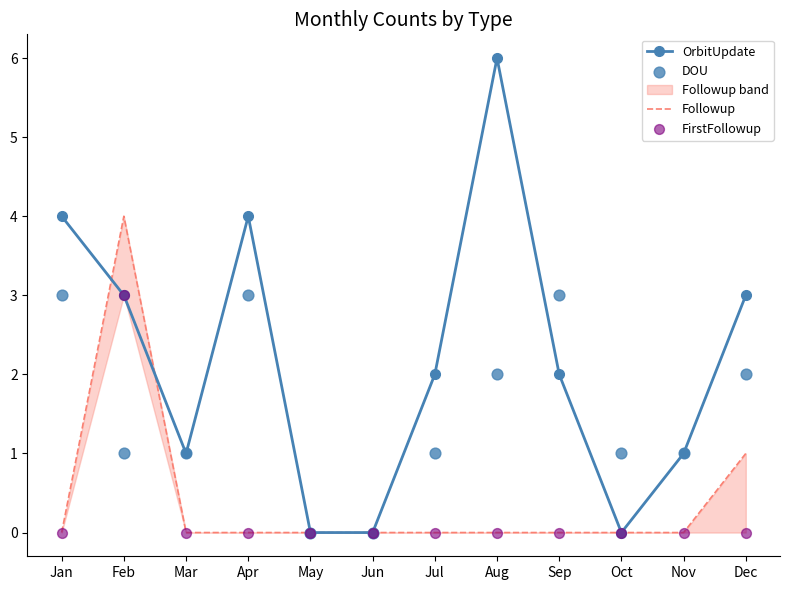

Which series reaches the minimum Y coordinate?

OrbitUpdate